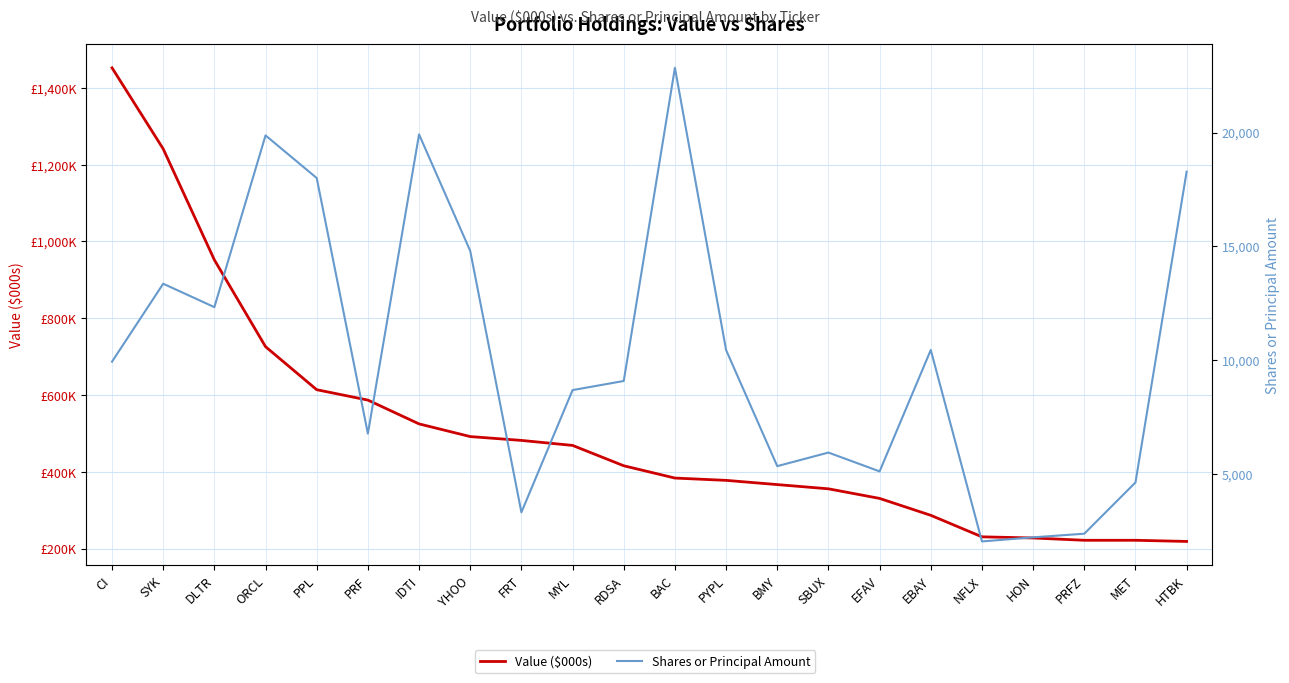

Read the Value ($000s) value at DLTR, to the nearest 100.

952000